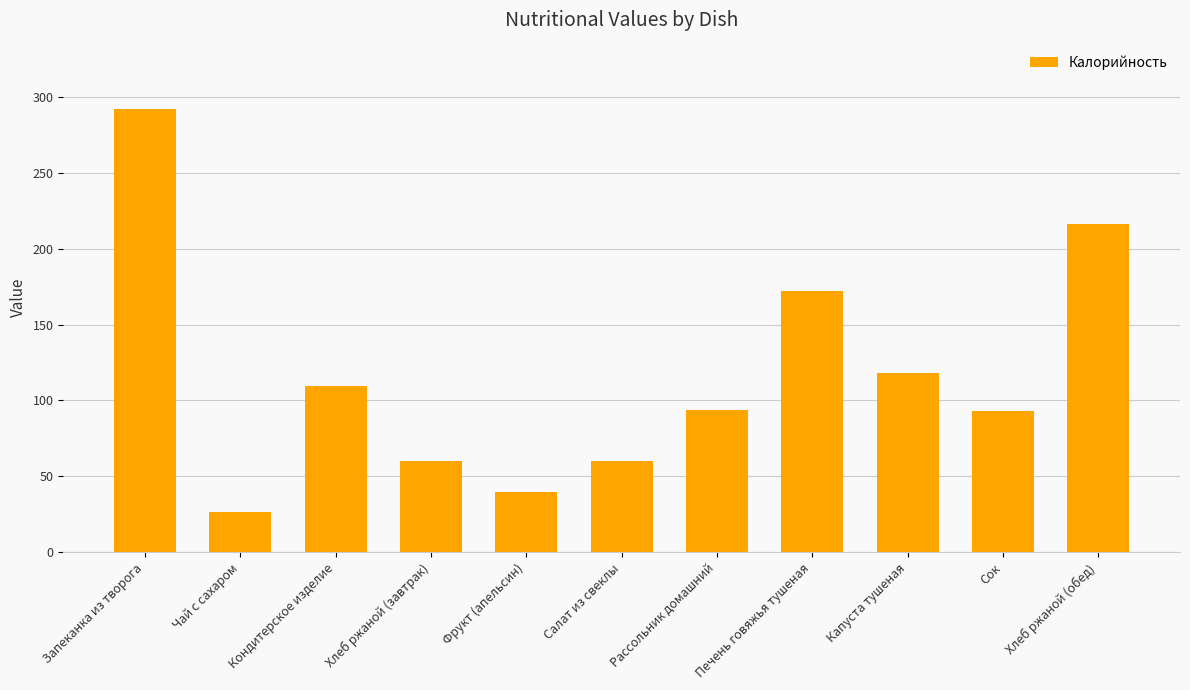

At which category does the chart reach its minimum across all series?

Чай с сахаром